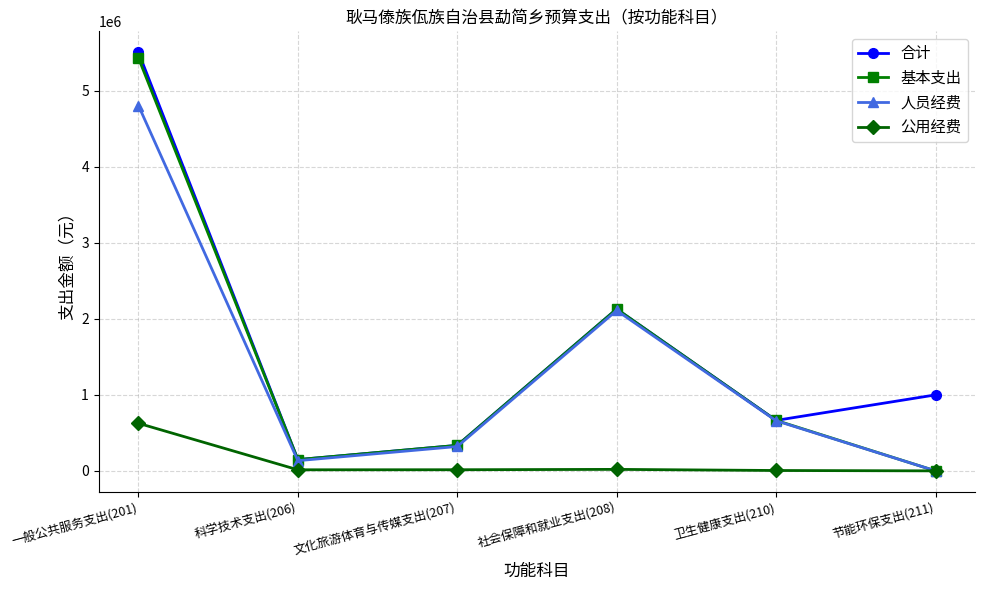

What is the lowest value of the 合计 series?

148178.4